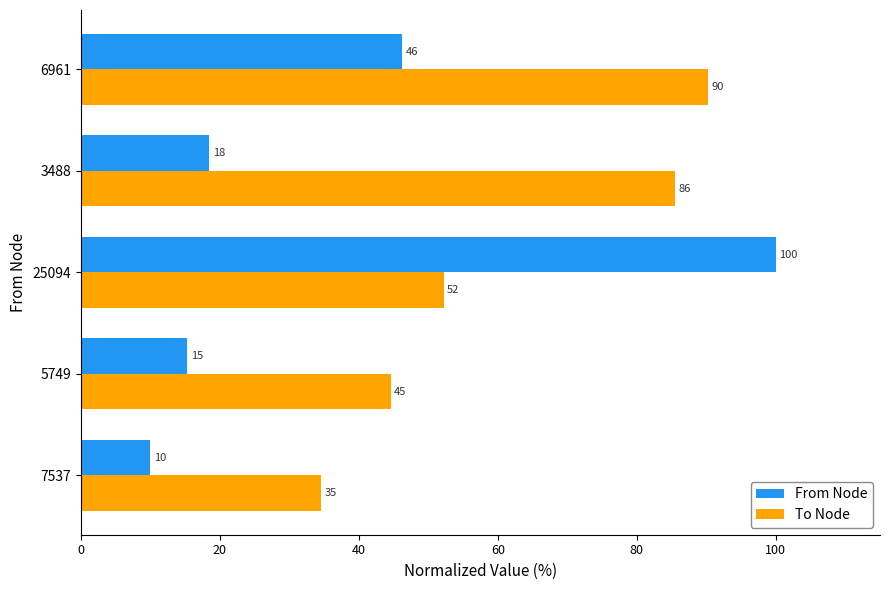

List the series in order of their peak value, lowest first.

To Node, From Node